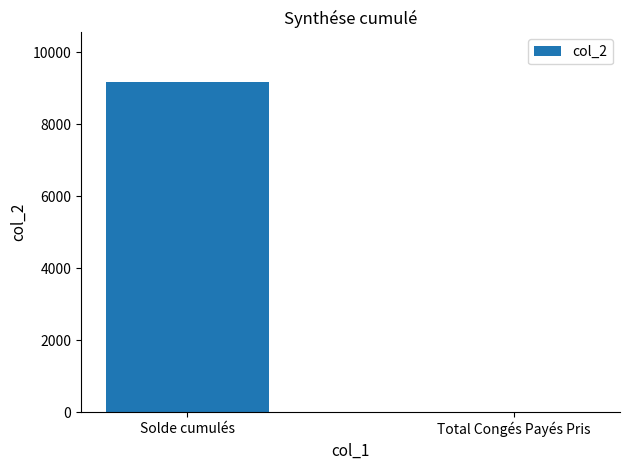

How many categories are shown in the chart?

2